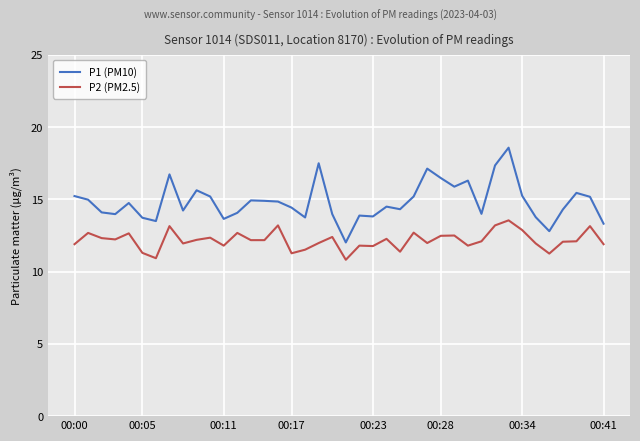

Is this an area chart (filled region under the line)?

No